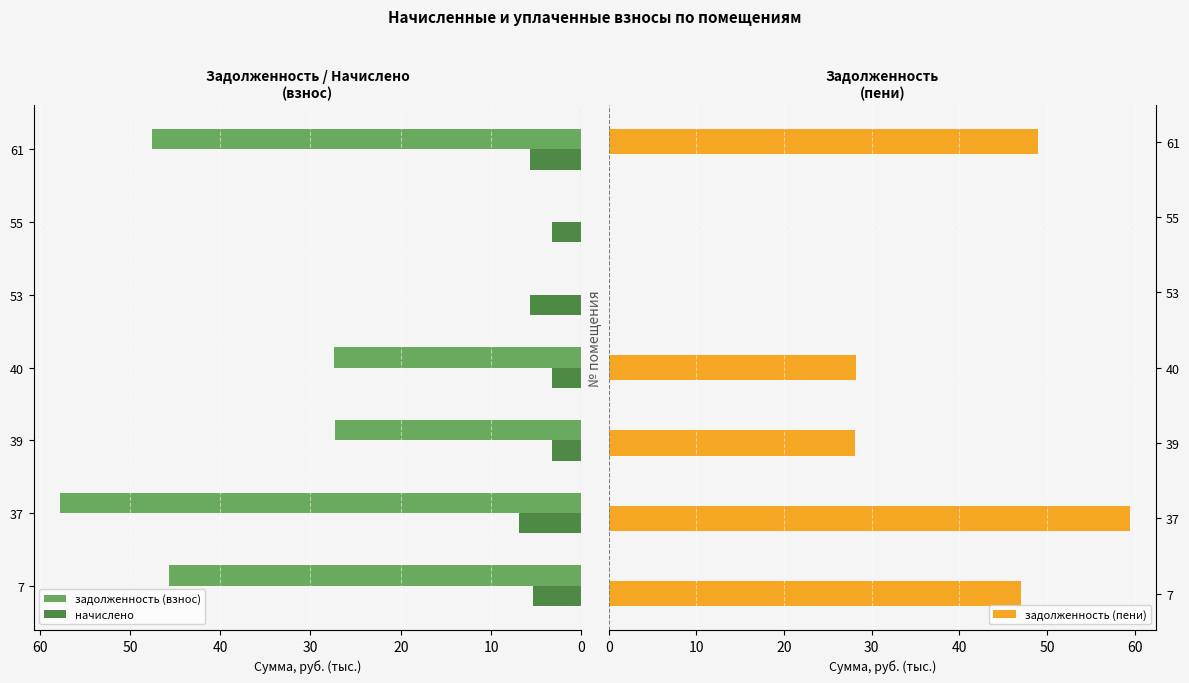

The value of задолженность (взнос) at 55 is 0.0. True or false?

True